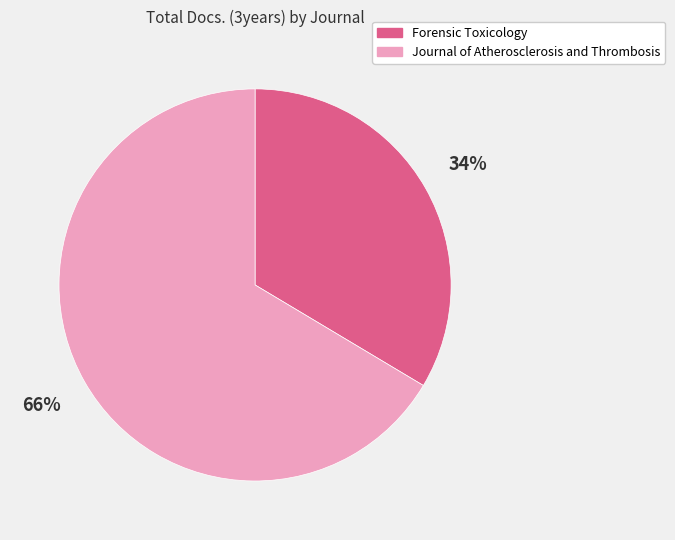

Is the sum of Journal of Atherosclerosis and Thrombosis and Forensic Toxicology greater than half?

Yes